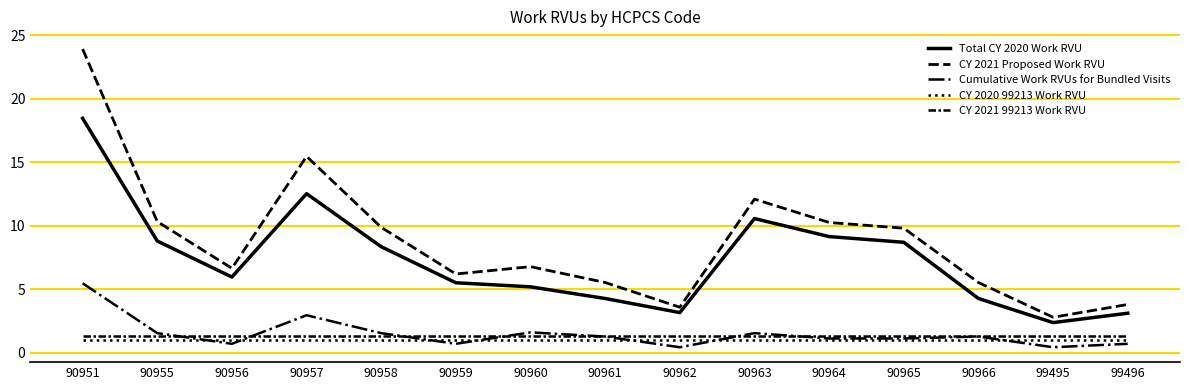

How many lines are shown in the chart?

5